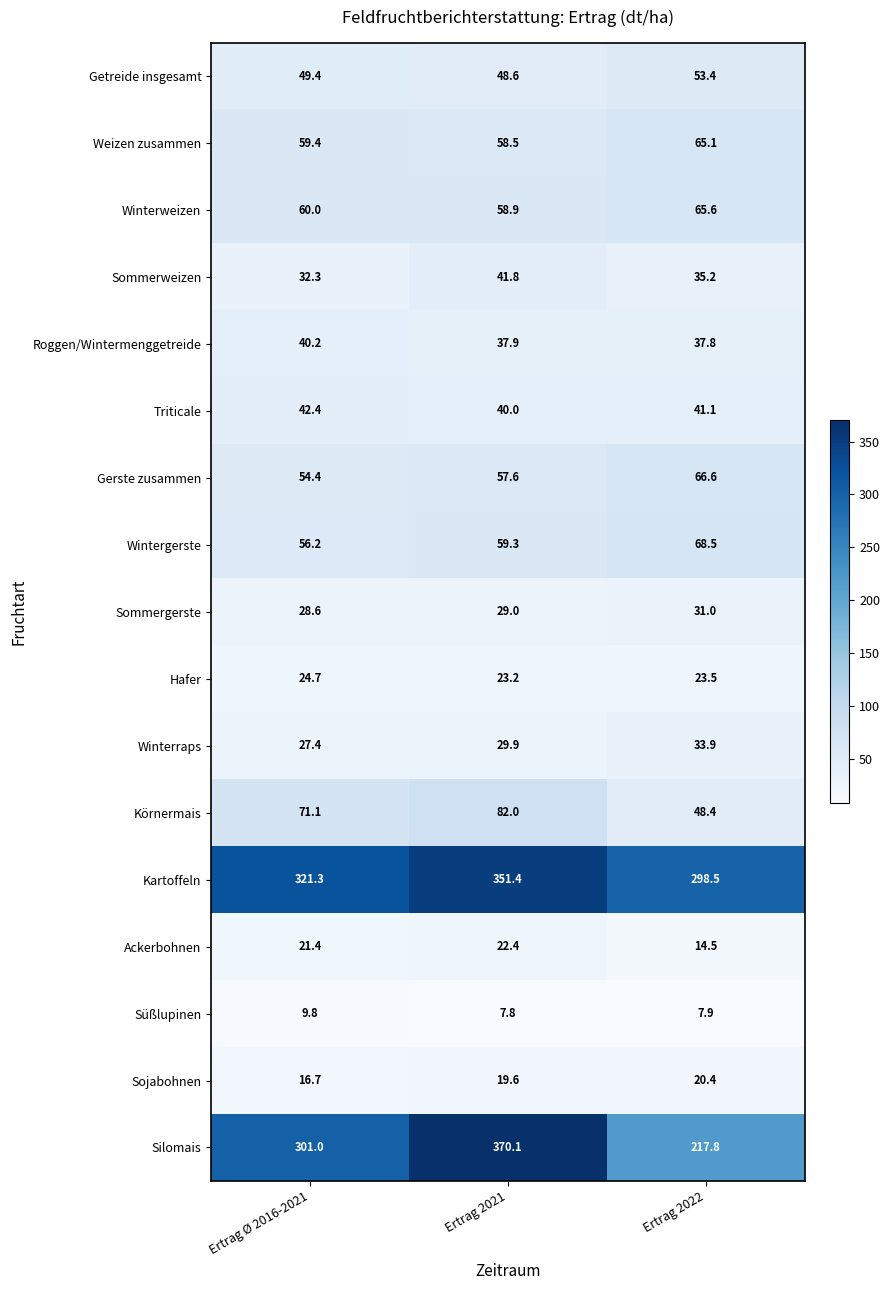

Which series changed the most between Ertrag Ø 2016-2021 and Ertrag 2021?

Silomais